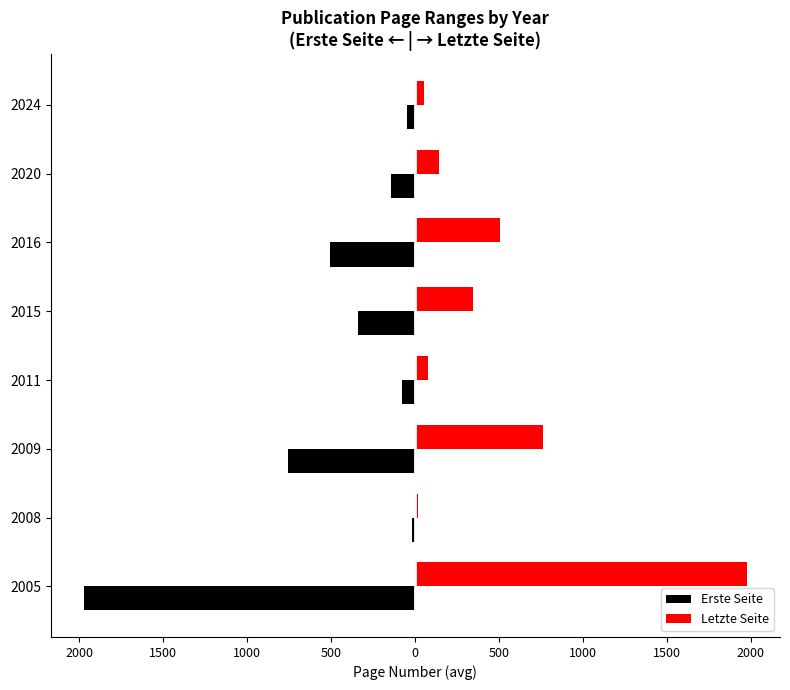

What is the minimum value for Letzte Seite?

20.3